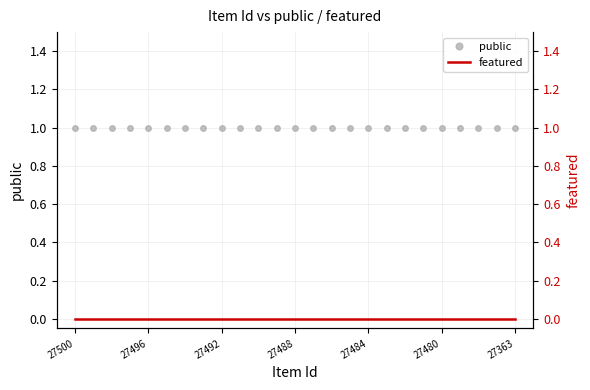

At how many categories does at least one series exceed 0?

25